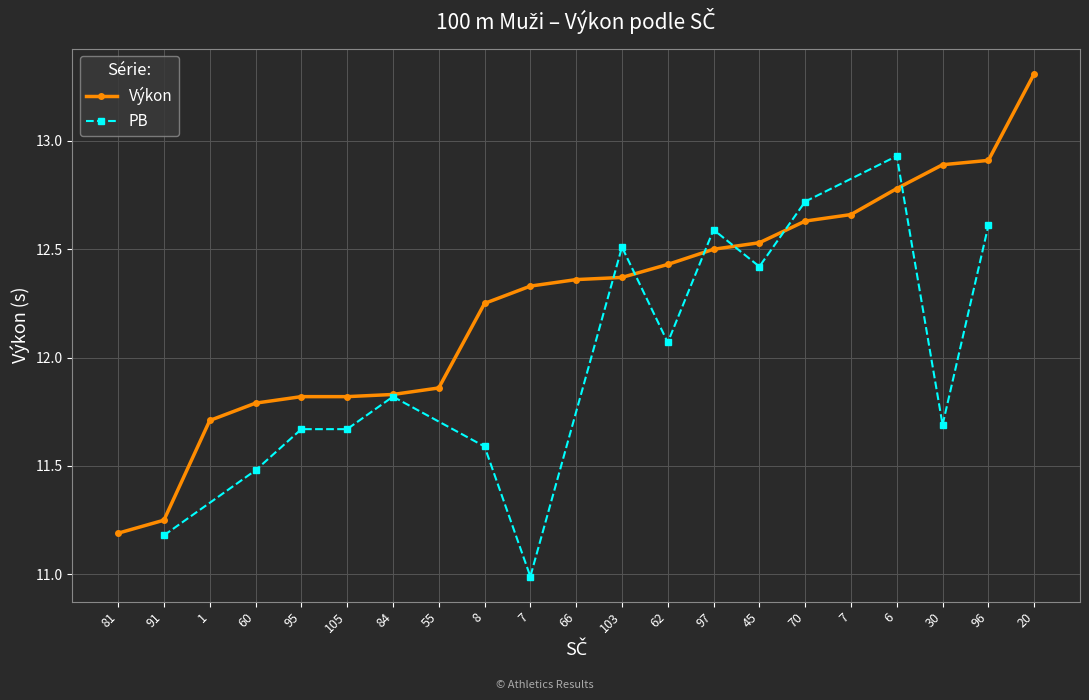

What is the value of the 16th point from the left?

12.6